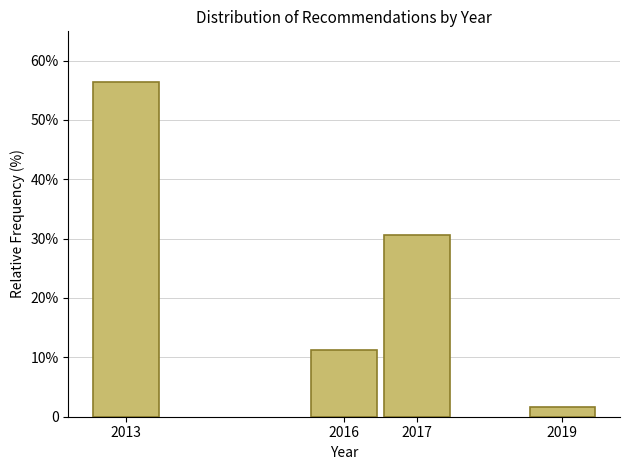

Does the chart contain any negative values?

No